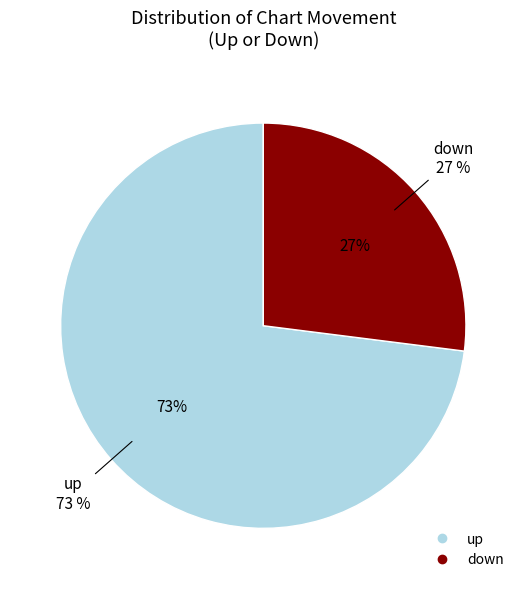

What percentage is the up slice, to the nearest percent?

73%